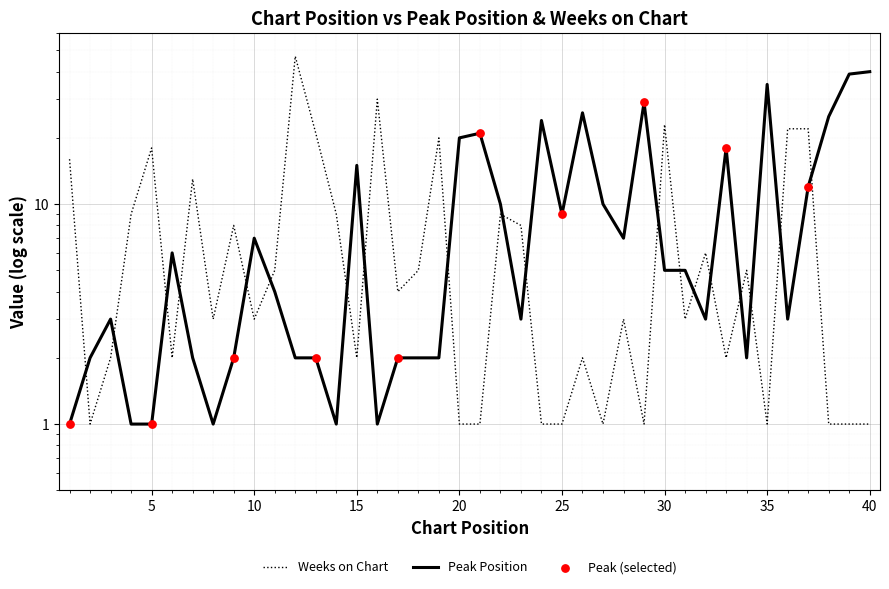

At how many categories does at least one series exceed 44?

1